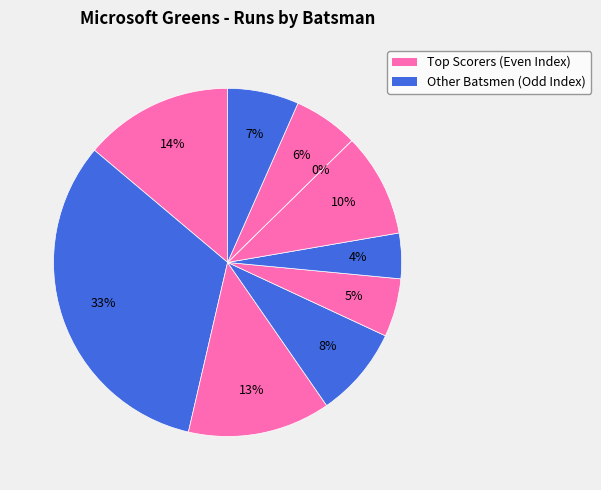

Is there any slice that represents more than half of the pie?

No